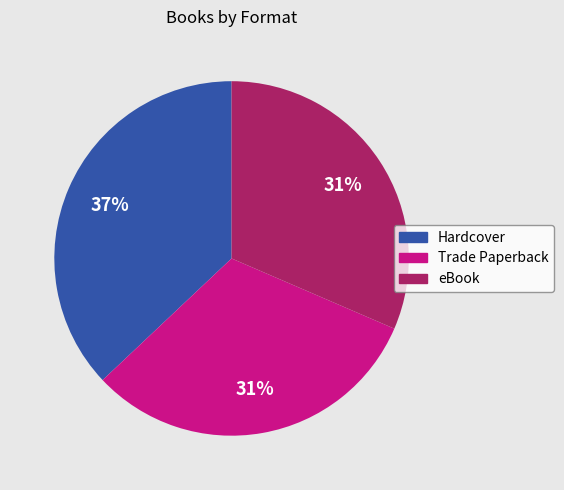

To the nearest percent, what portion does Trade Paperback represent?

31%